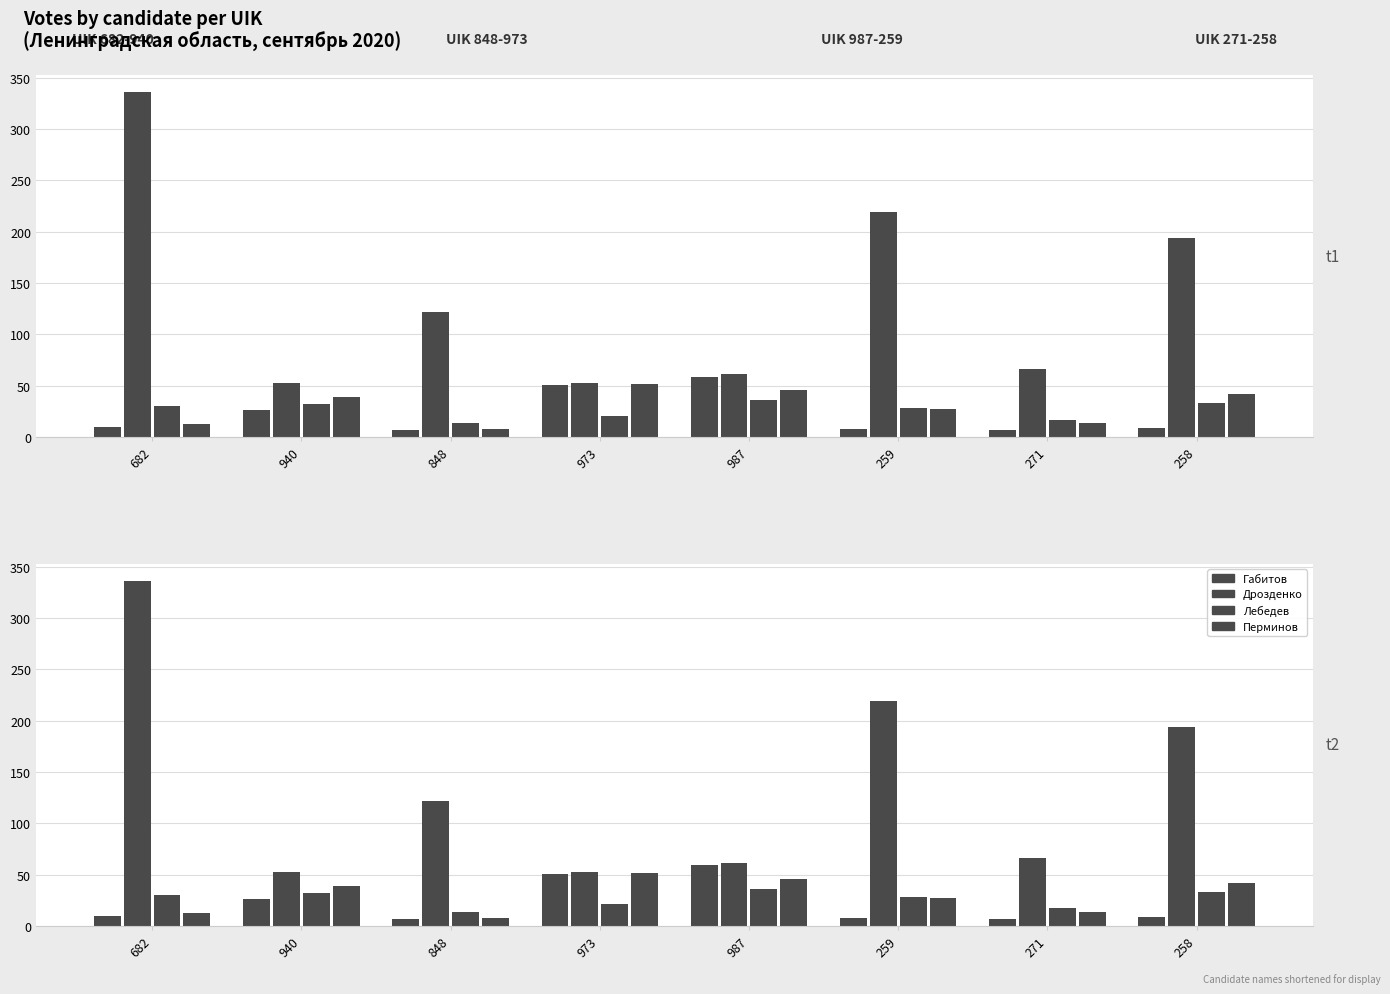

Reading right to left, list all the values displayed in this chart.

Габитов: 9	7	8	59	51	7	26	10
Дрозденко: 194	66	219	61	53	122	53	336
Лебедев: 33	17	28	36	21	14	32	30
Перминов: 42	14	27	46	52	8	39	13